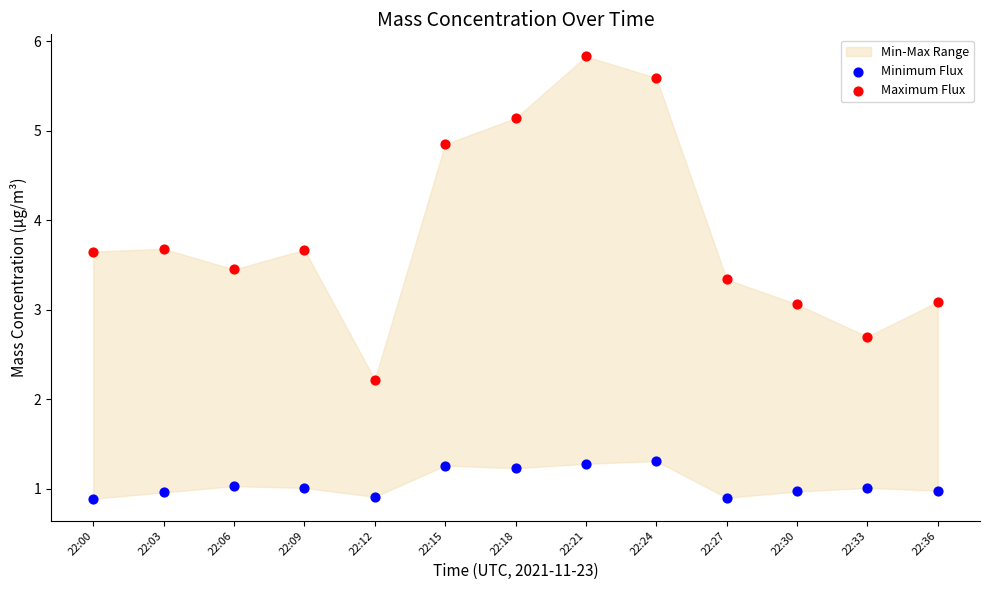

Across all data points, what is the range of Y values (max minus min)?

4.9